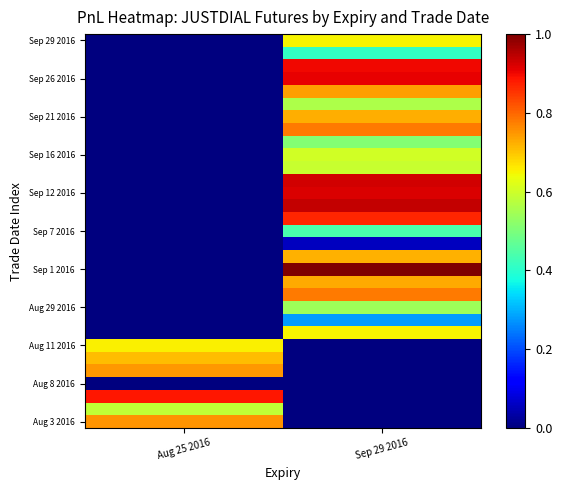

At which category does the chart reach its minimum across all series?

Sep 29 2016